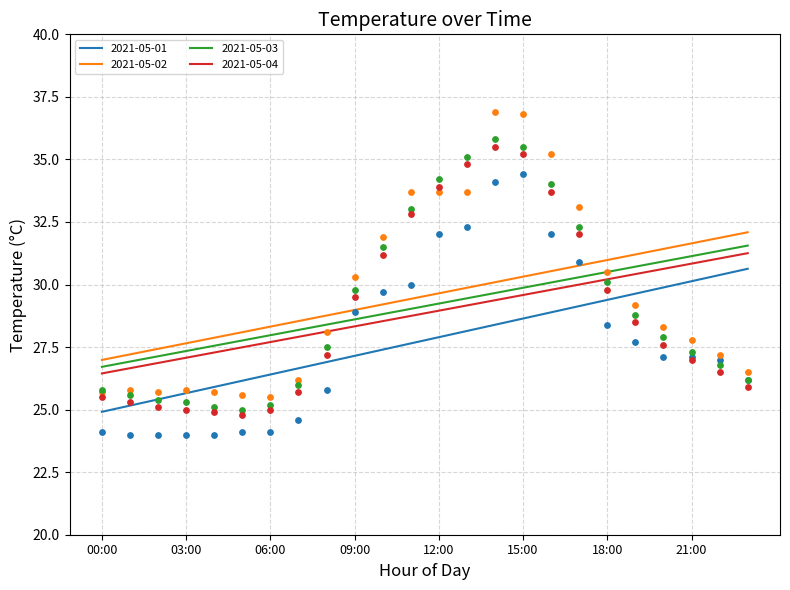

Which series has the largest Y range (max minus min)?

2021-05-02